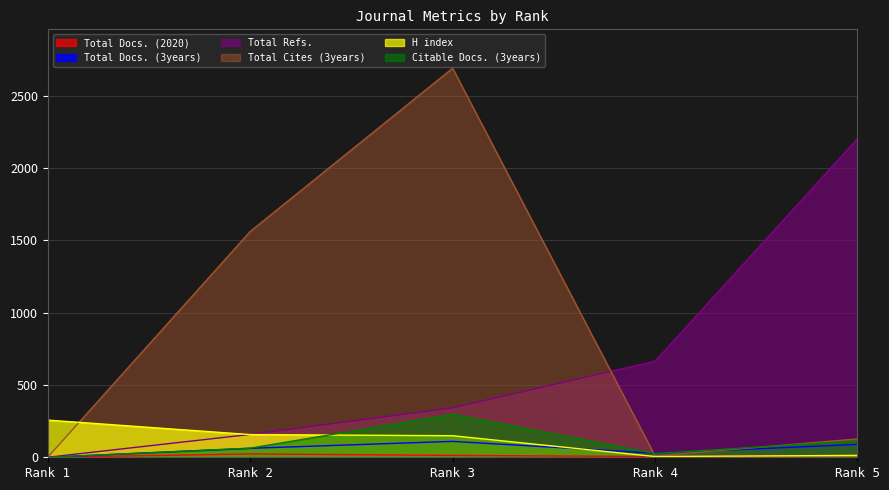

What is the value of the Total Refs. point at the 5th from the left?

2203